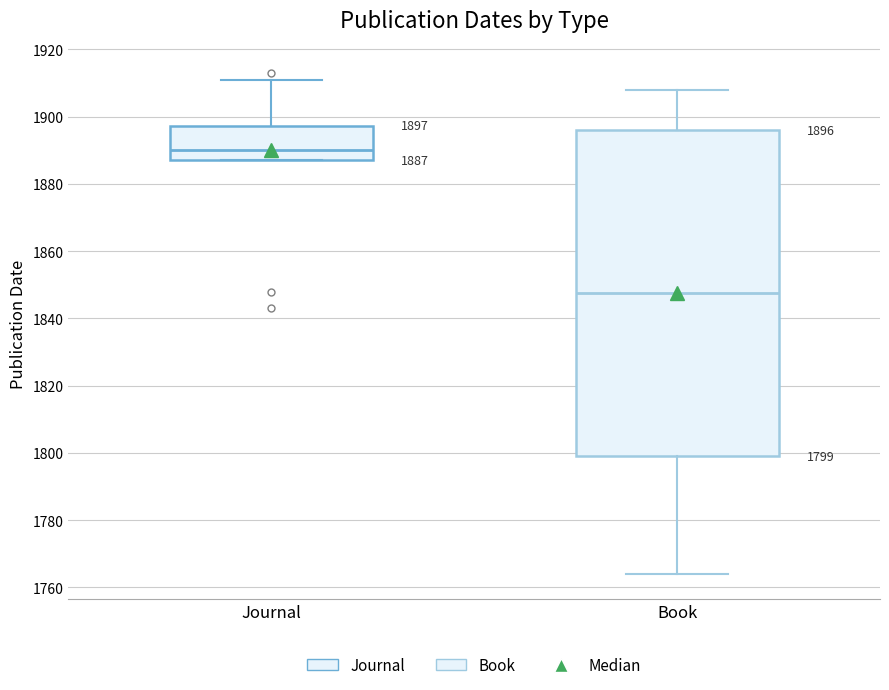

Which box has the lowest median line?

Book